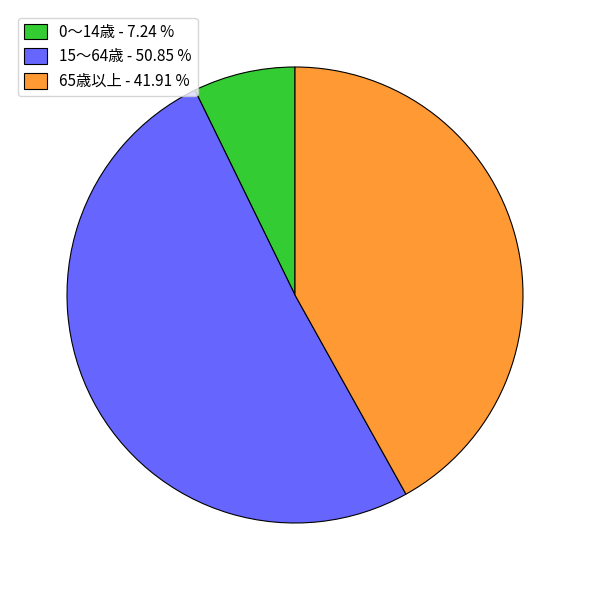

Which has a higher value, 15～64歳 - 50.85 % or 0～14歳 - 7.24 %?

15～64歳 - 50.85 %